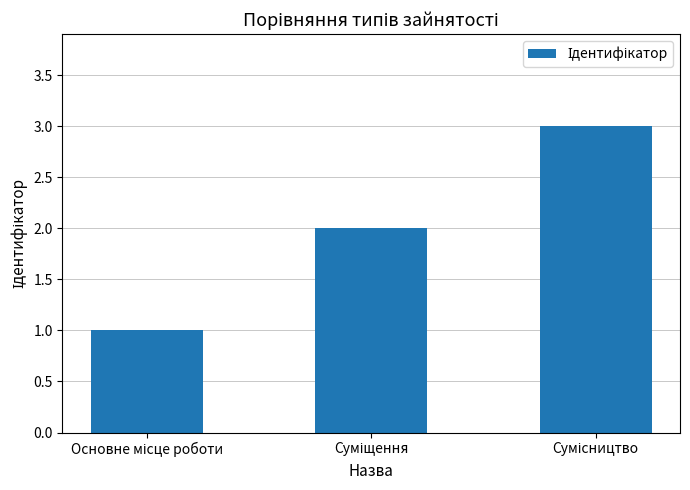

How many data points are less than 2?

1